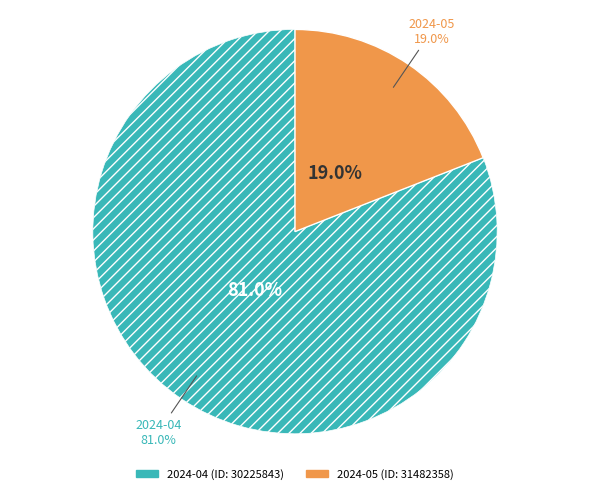

To the nearest percent, what is the combined percentage of 2024-04 (ID: 30225843) and 2024-05 (ID: 31482358)?

100%